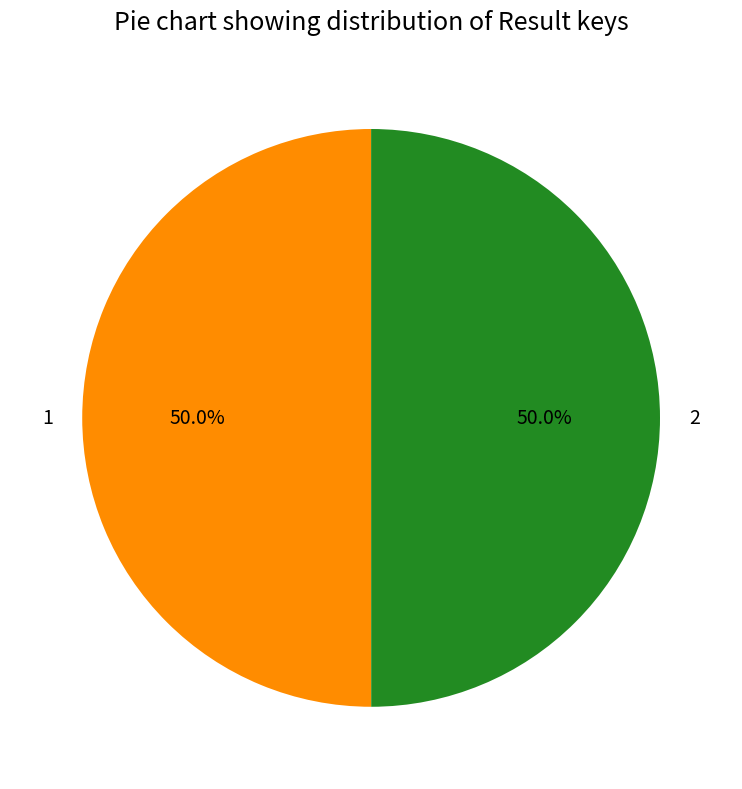

Approximately how many times larger is the value at 1 compared to 2?

1.0